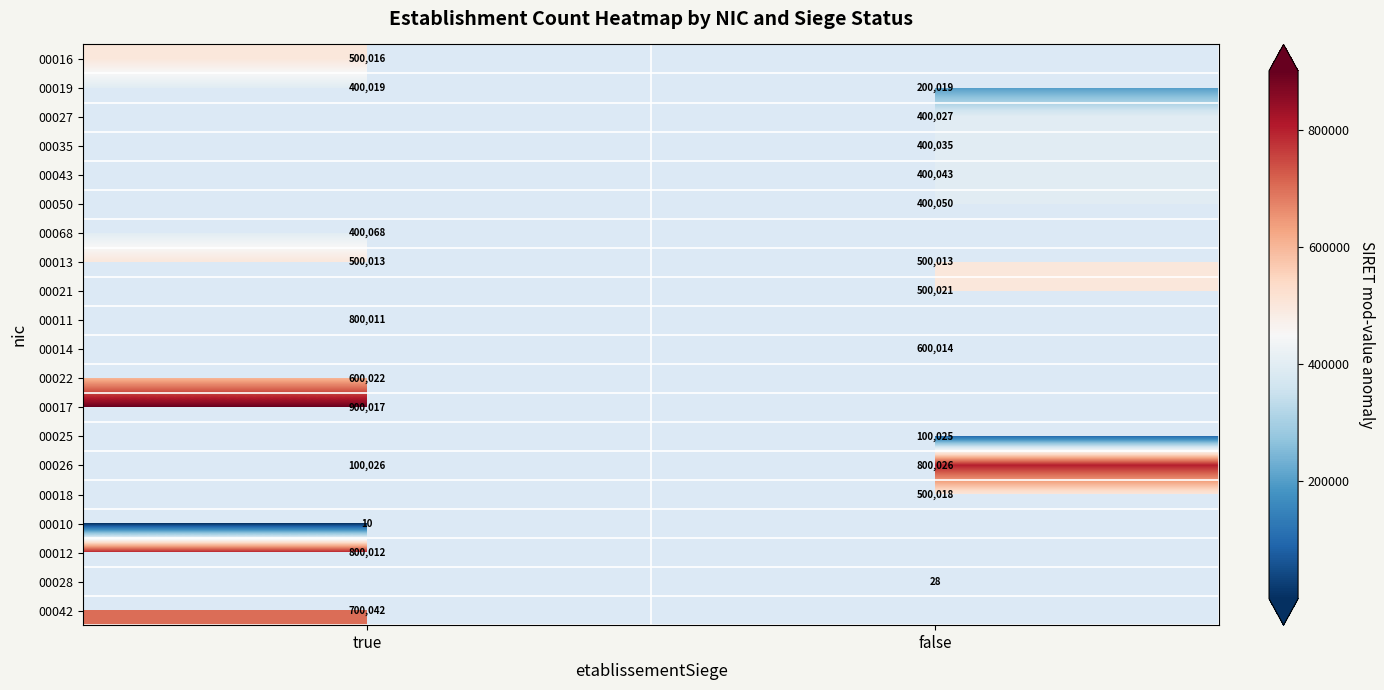

What is the maximum value shown in the chart?

900017.0